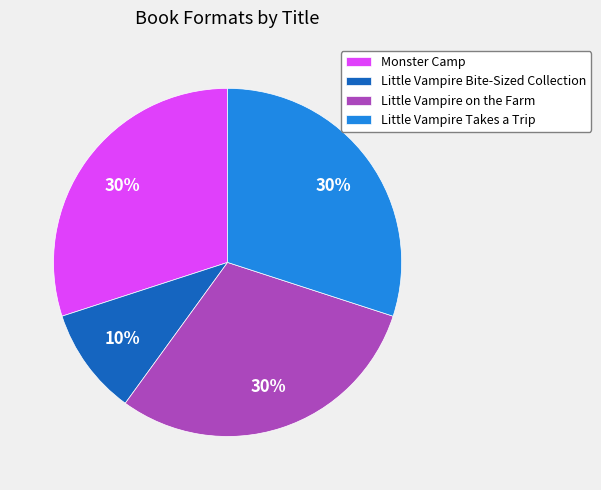

To the nearest percent, what percentage of the pie is Little Vampire Bite-Sized Collection?

10%